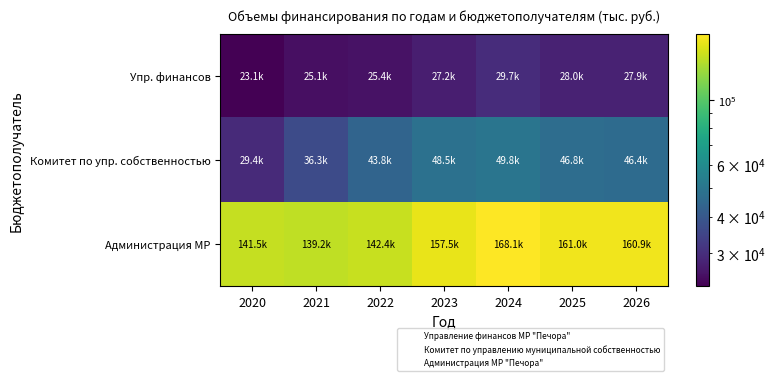

At how many categories does at least one series exceed 131749?

7